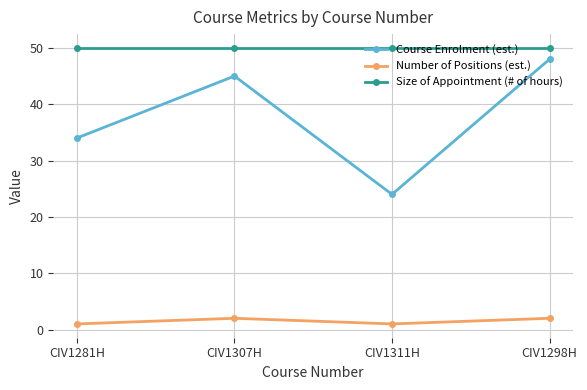

Reading left to right, list all the values displayed in this chart.

Course Enrolment (est.): 34	45	24	48
Number of Positions (est.): 1	2	1	2
Size of Appointment (# of hours): 50	50	50	50